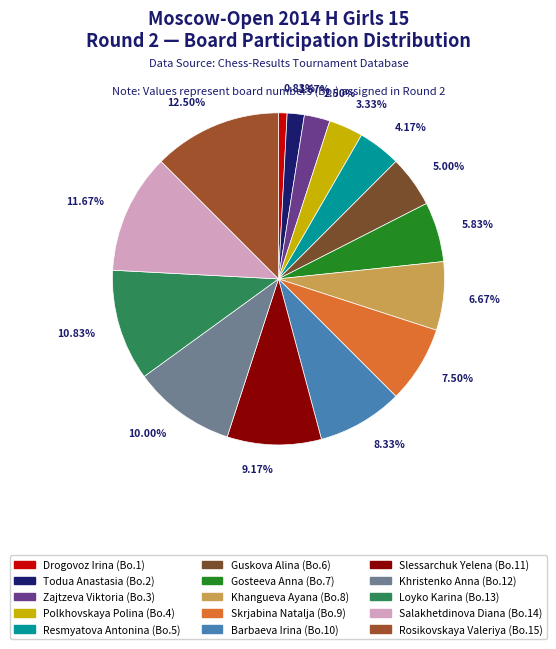

Approximately how many times larger is the value at Loyko Karina compared to Salakhetdinova Diana?

0.9